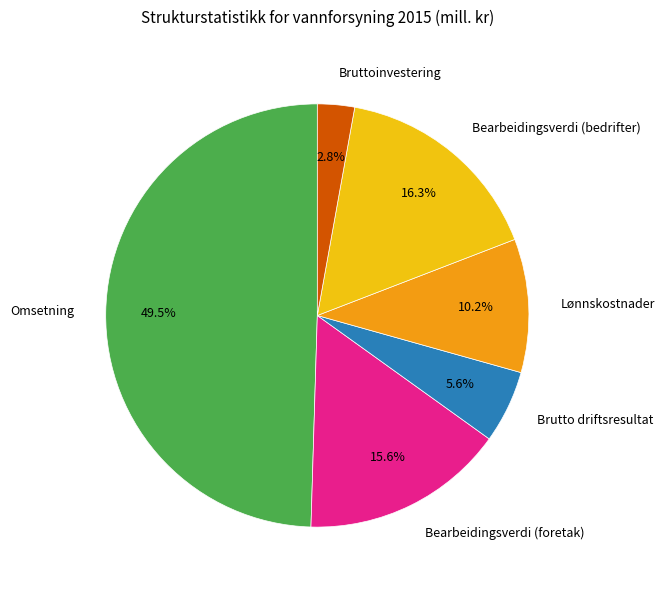

Which slice is the smallest?

Bruttoinvestering